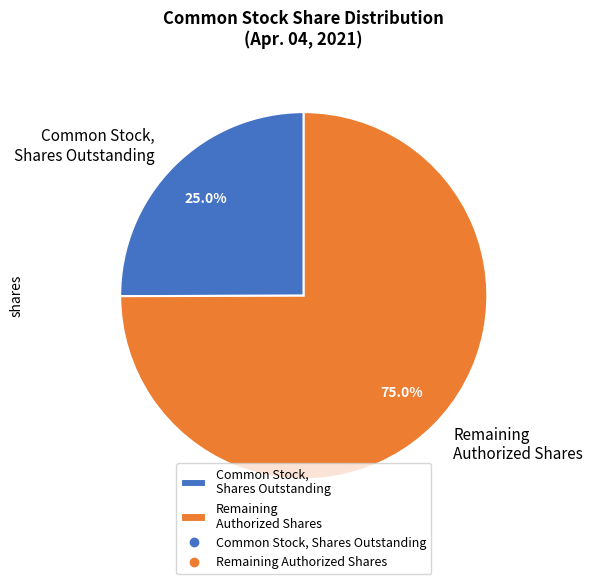

What is the majority slice?

Remaining Authorized Shares